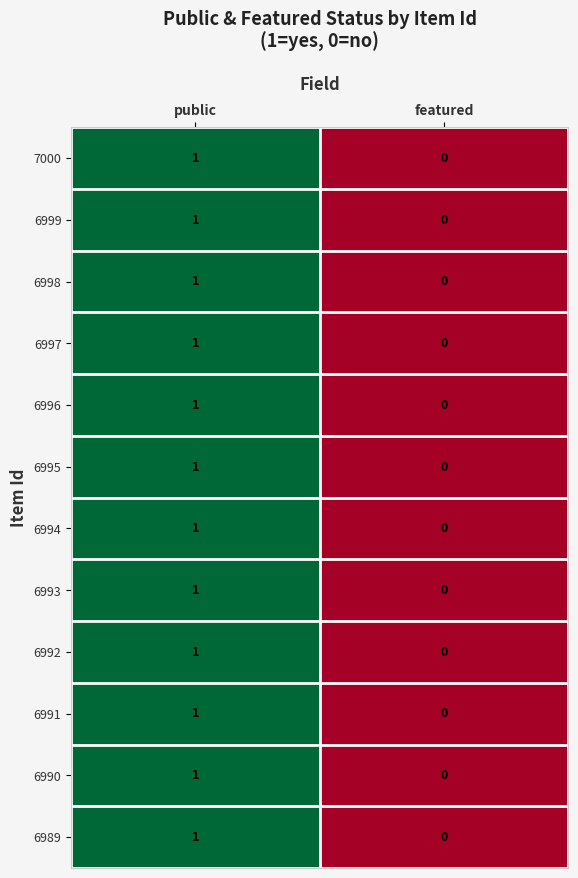

How many series are shown in this chart?

12